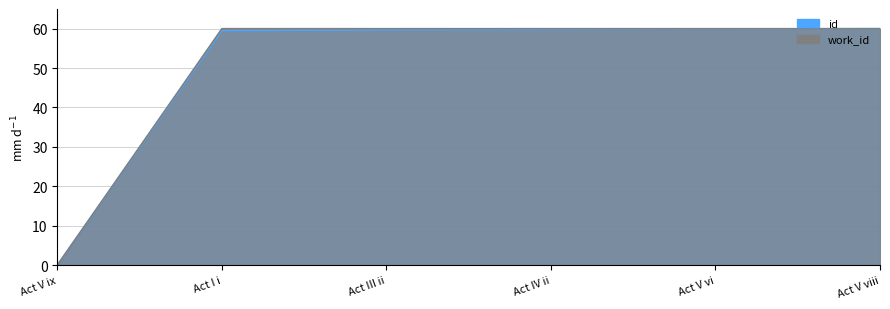

What is the label of the 2nd point from the right?

Act V vi